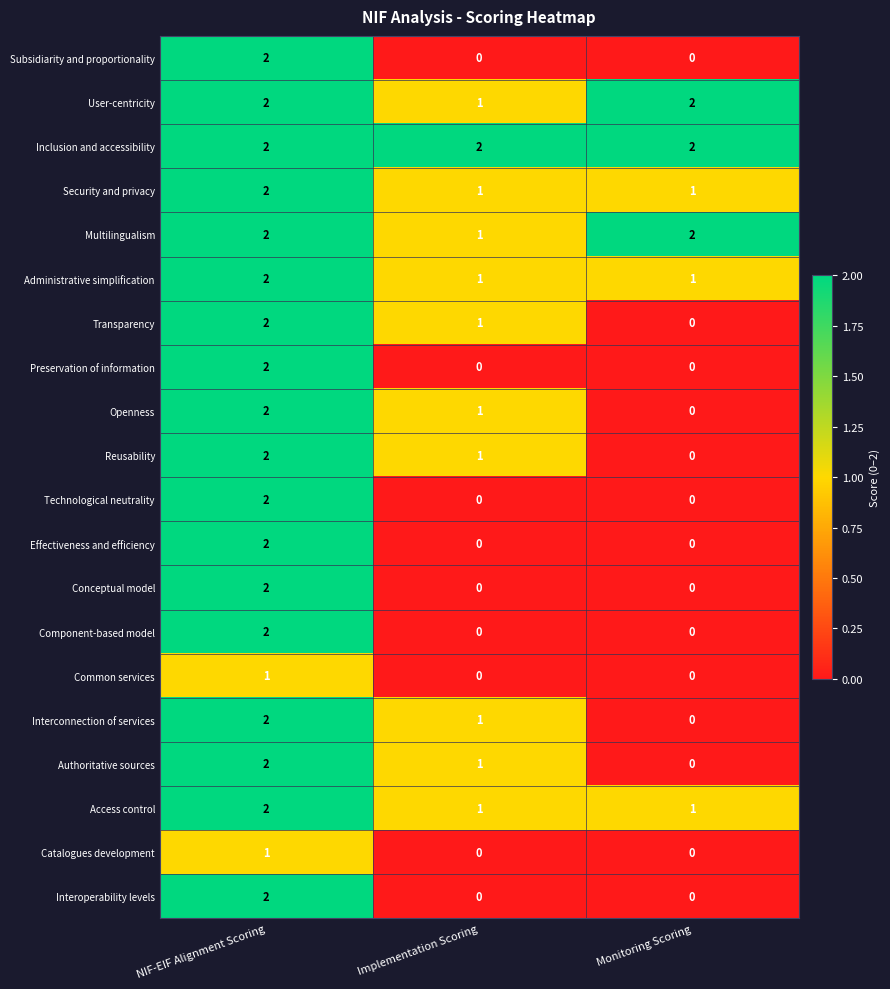

Is it true that Access control equals 0 at NIF-EIF Alignment Scoring?

False